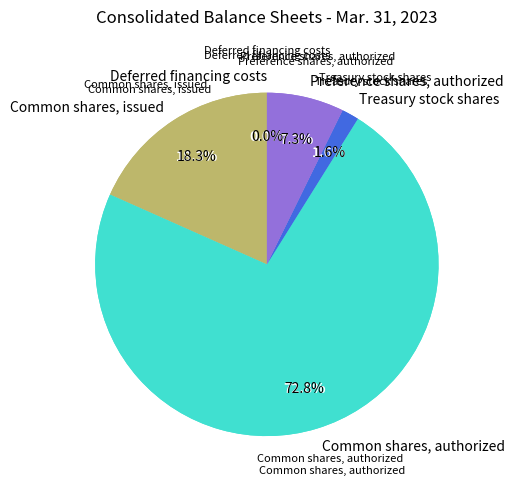

True or false: Treasury stock shares accounts for 2% of the total.

True